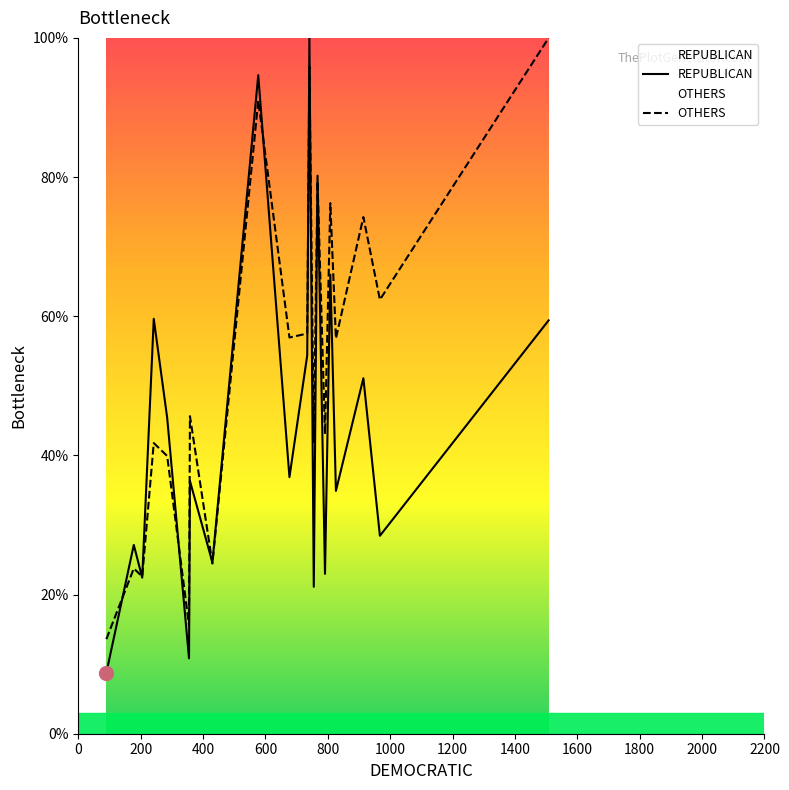

Rank the series by their average value, from highest to lowest.

OTHERS, REPUBLICAN